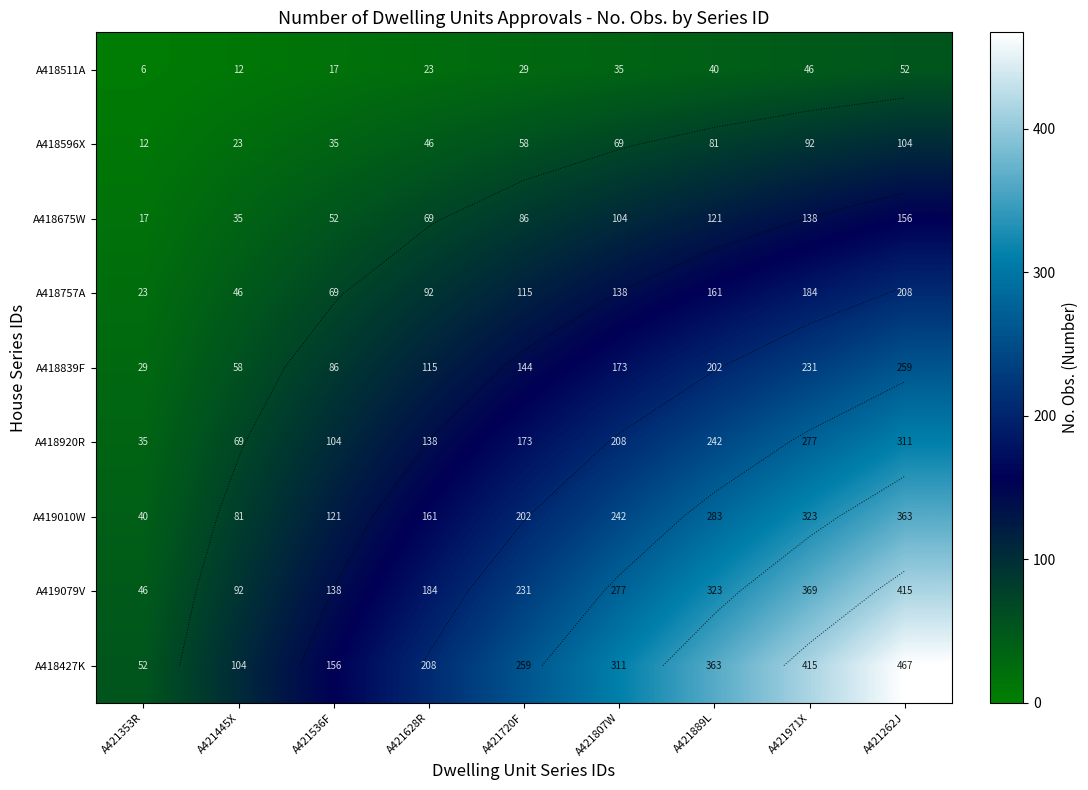

Is it true that A418757A equals 341.0 at A421262J?

False